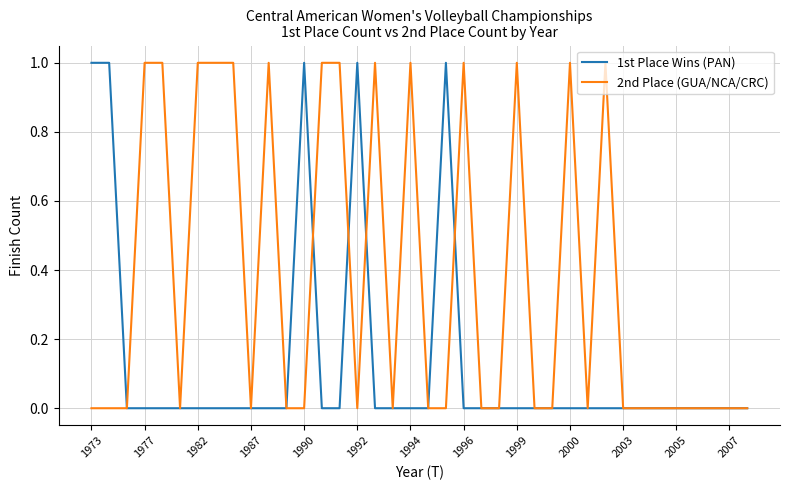

Which series has the largest total across all categories?

2nd Place (GUA/NCA/CRC)